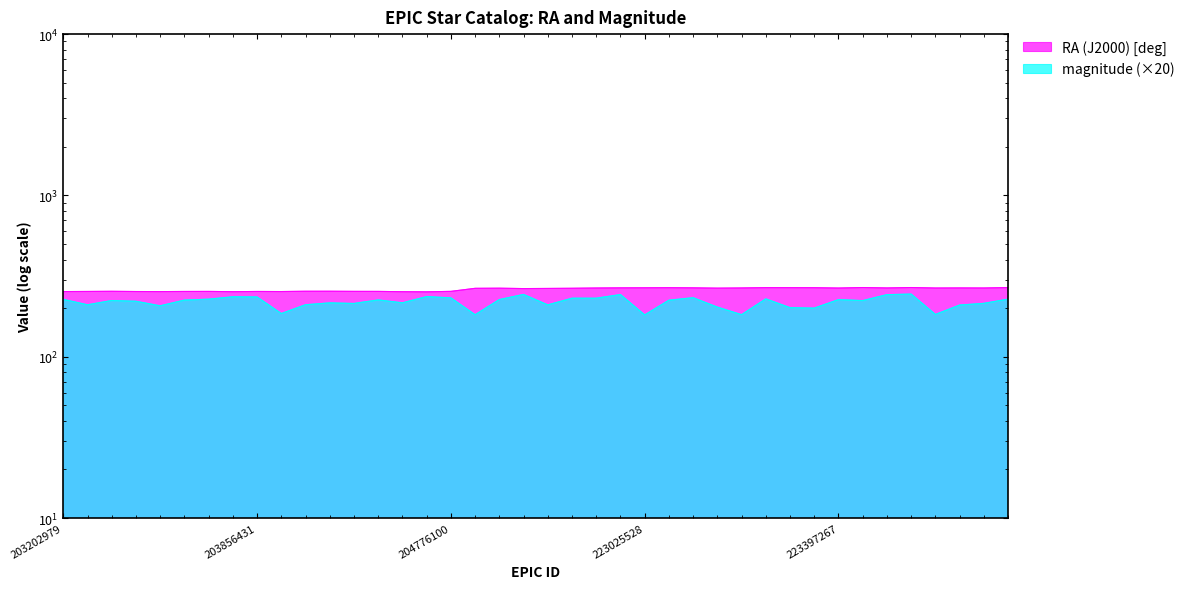

True or false: magnitude and RA (J2000) [deg] cross at least once.

False